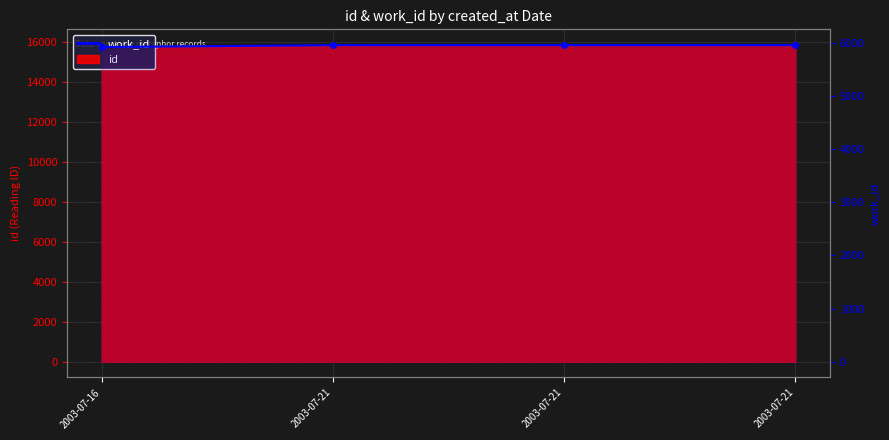

At which label is the value closest to 5942?

2003-07-16